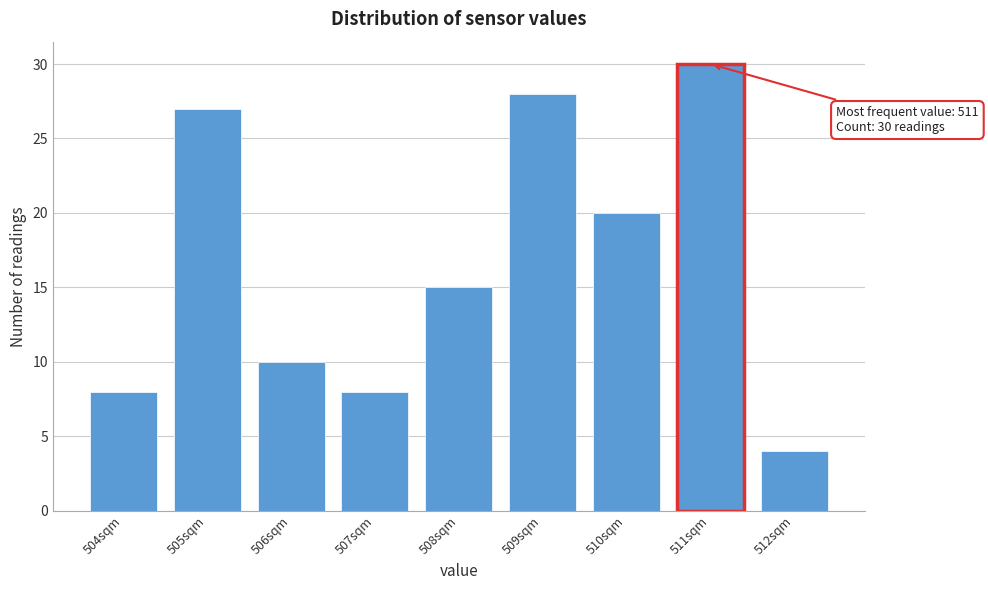

Over which range of the x-axis is the bar tallest?

510.5 to 511.5